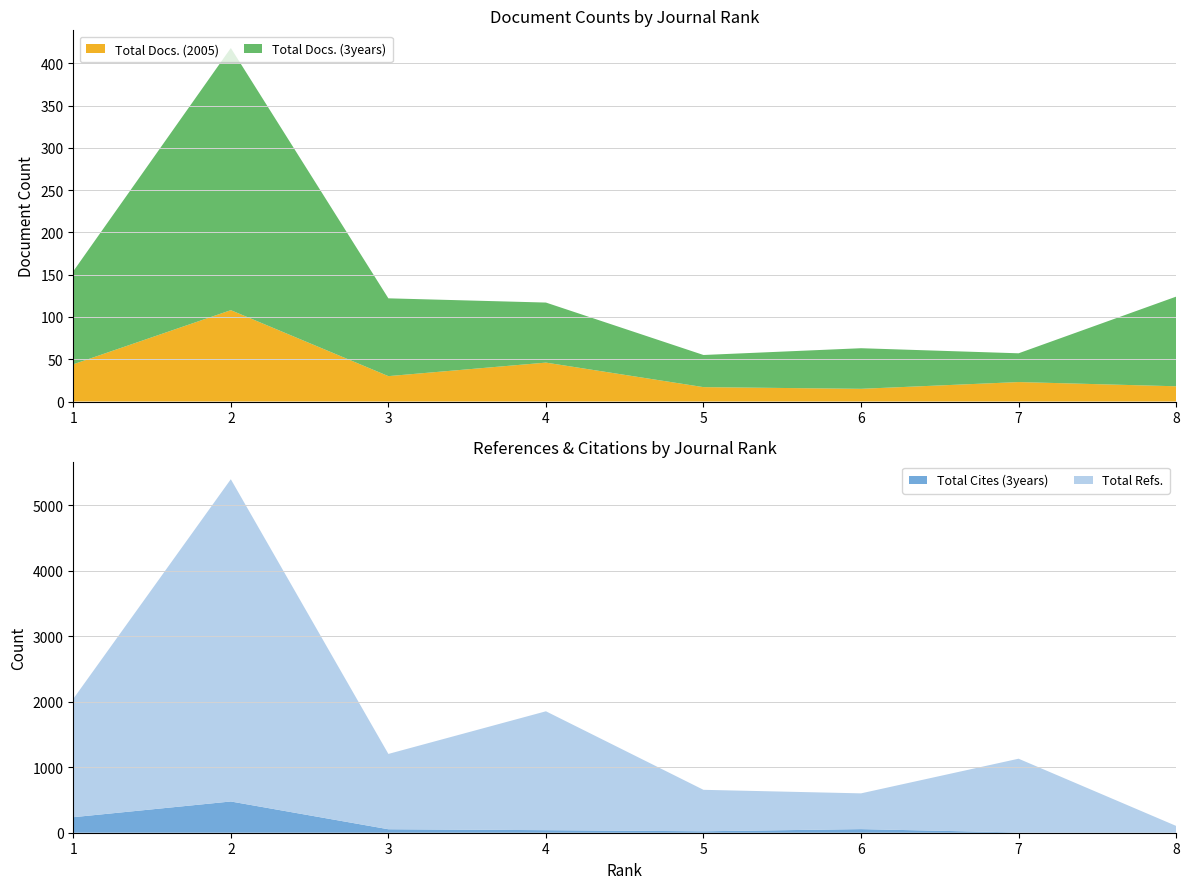

Reading left to right, what are all the values shown in this chart?

Total Docs. (2005): 1=44	2=108	3=30	4=46	5=17	6=15	7=23	8=18
Total Docs. (3years): 1=110	2=310	3=92	4=71	5=38	6=48	7=34	8=106
Total Refs.: 1=1807	2=4920	3=1150	4=1815	5=633	6=546	7=1126	8=104
Total Cites (3years): 1=237	2=477	3=53	4=39	5=22	6=55	7=4	8=0